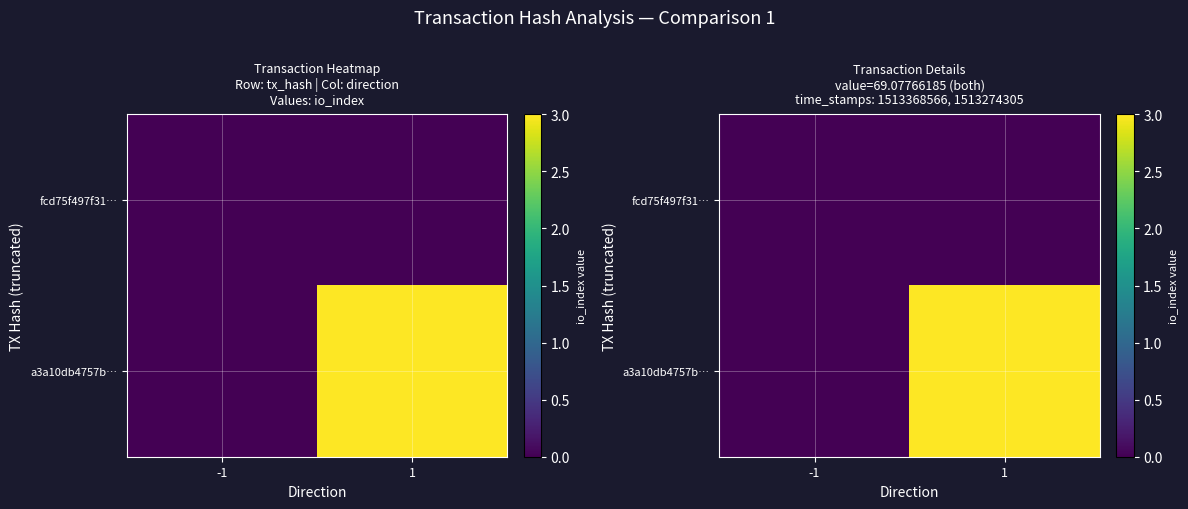

True or false: a3a10db4757b… has a value of 0 at -1.

True